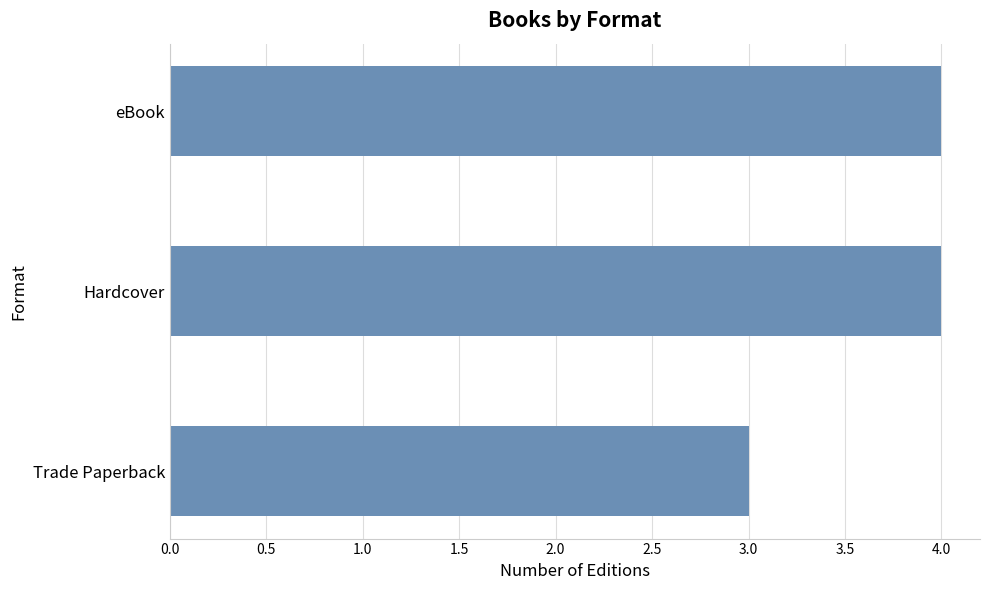

What position from the bottom is Trade Paperback?

1